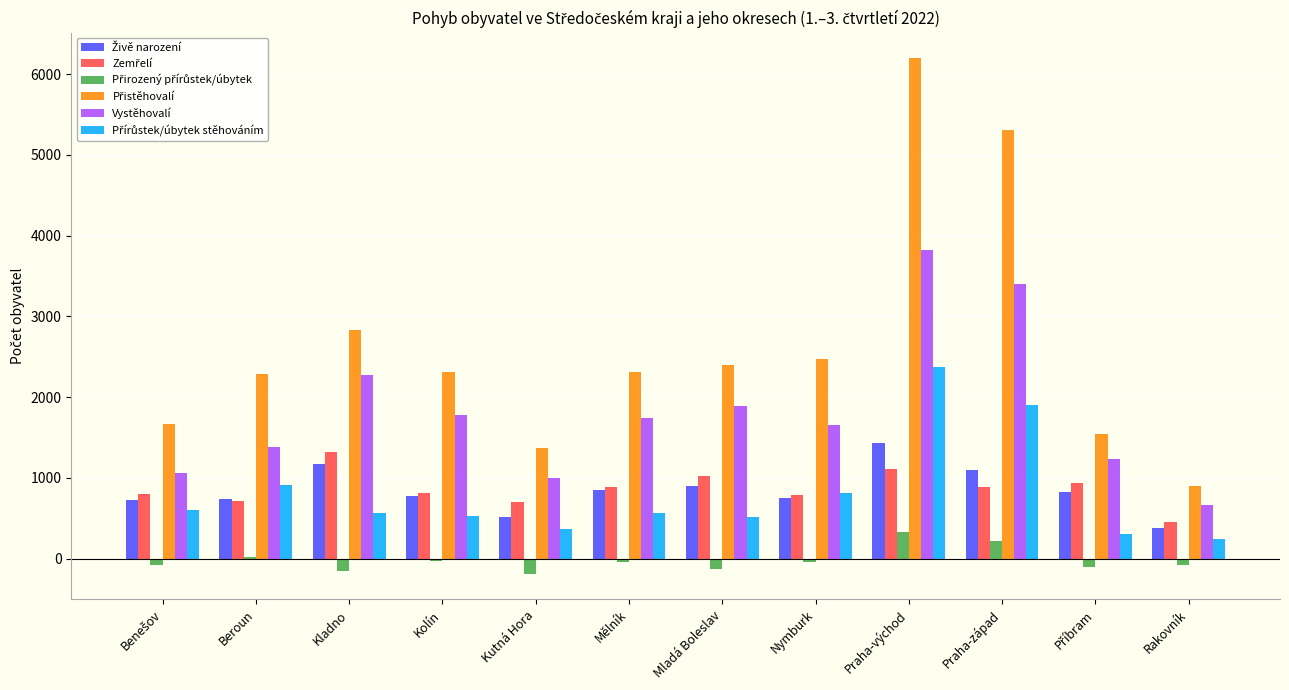

True or false: Vystěhovalí has a value of 1661 at Nymburk.

True